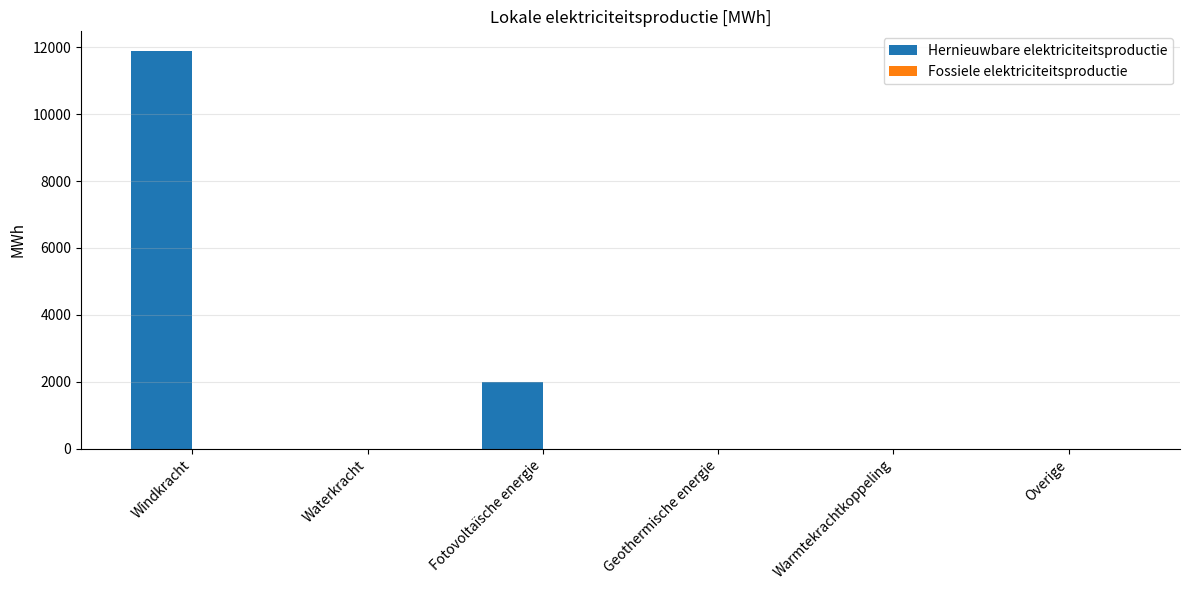

Reading left to right, transcribe all the data shown in this chart.

Windkracht=11884.9	Waterkracht=0.0	Fotovoltaïsche energie=2000.9	Geothermische energie=0.0	Warmtekrachtkoppeling=0.0	Overige=0.0